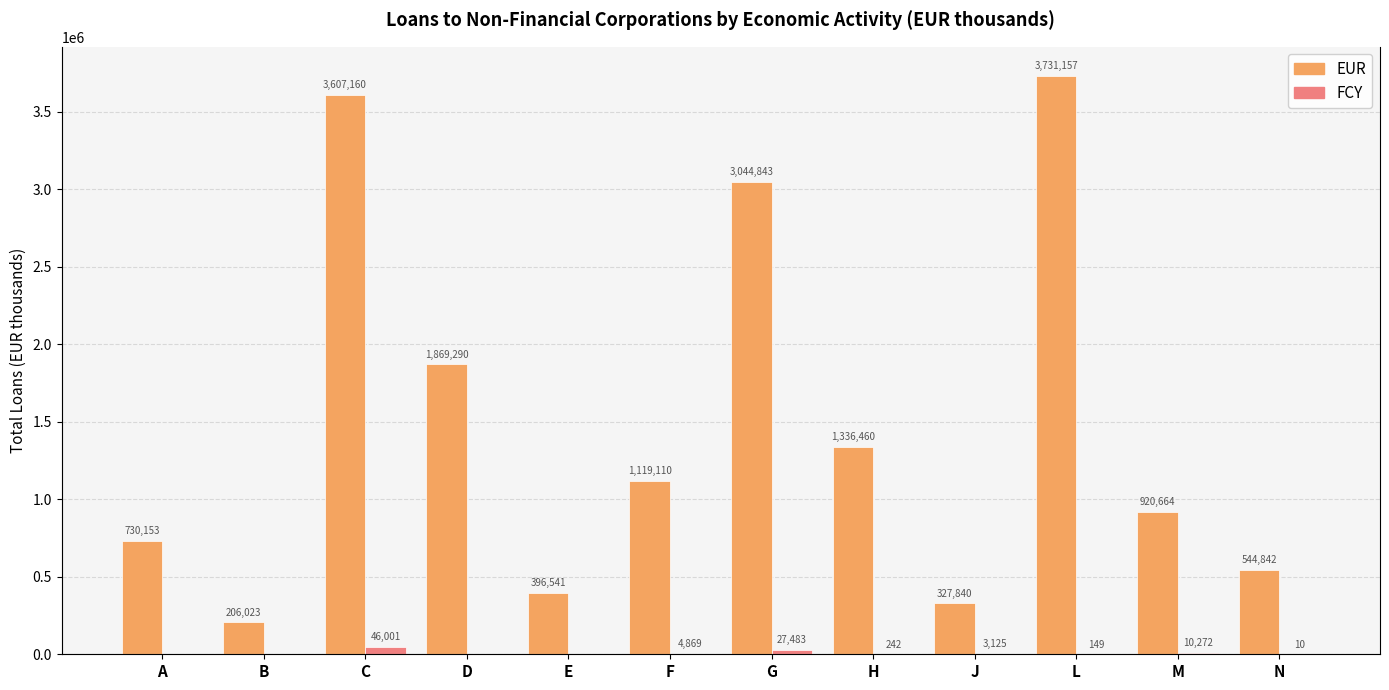

Reading left to right, list all the values displayed in this chart.

EUR: A=730153	B=206023	C=3607160	D=1869290	E=396541	F=1119110	G=3044843	H=1336460	J=327840	L=3731157	M=920664	N=544842
FCY: A=0	B=0	C=46001	D=0	E=0	F=4869	G=27483	H=242	J=3125	L=149	M=10272	N=10